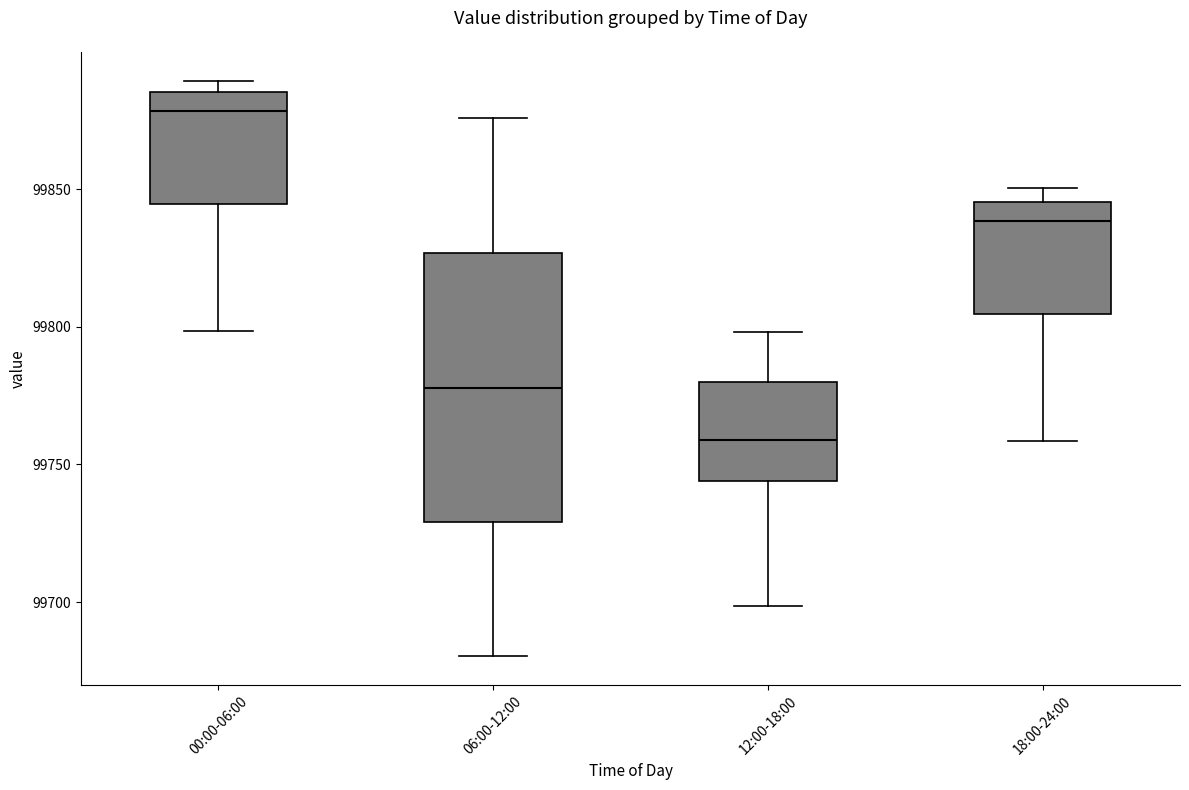

Reading left to right, transcribe this box plot: for each box, give where its median line is, the range the box spans, and where its two whiskers end, as read against the y-axis. The values are not printed on the chart, so give them approximately, as read against the axis.

00:00-06:00: median 99880, box 99845 to 99885, whiskers 99800 to 99890
06:00-12:00: median 99780, box 99730 to 99825, whiskers 99680 to 99875
12:00-18:00: median 99760, box 99745 to 99780, whiskers 99700 to 99800
18:00-24:00: median 99840, box 99805 to 99845, whiskers 99760 to 99850